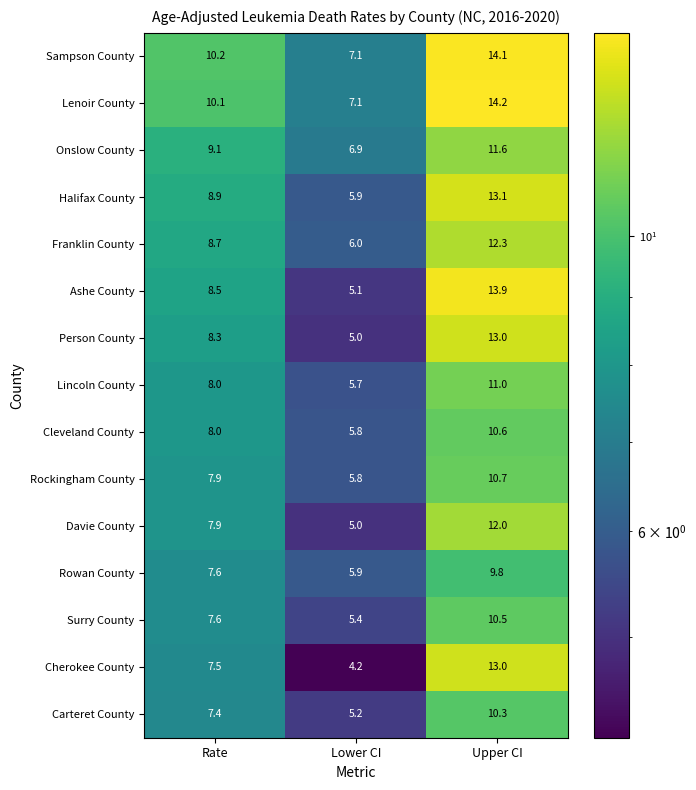

At which label does Carteret County first exceed 7?

Rate